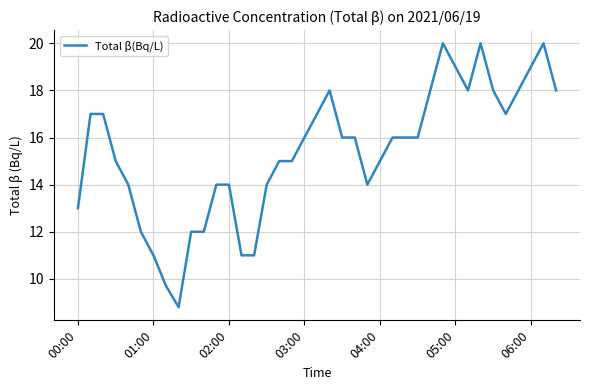

How many distinct data groups are displayed?

1